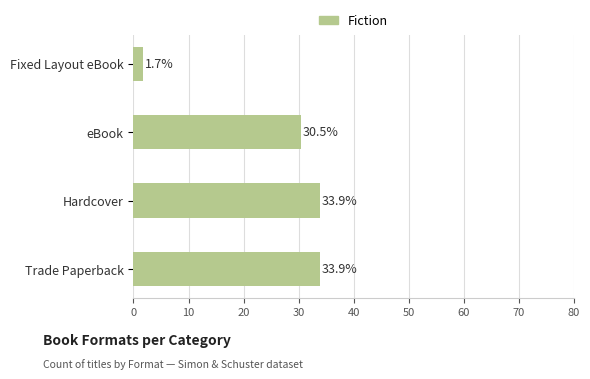

The chart shows a value of 50.8 at Hardcover. True or false?

False